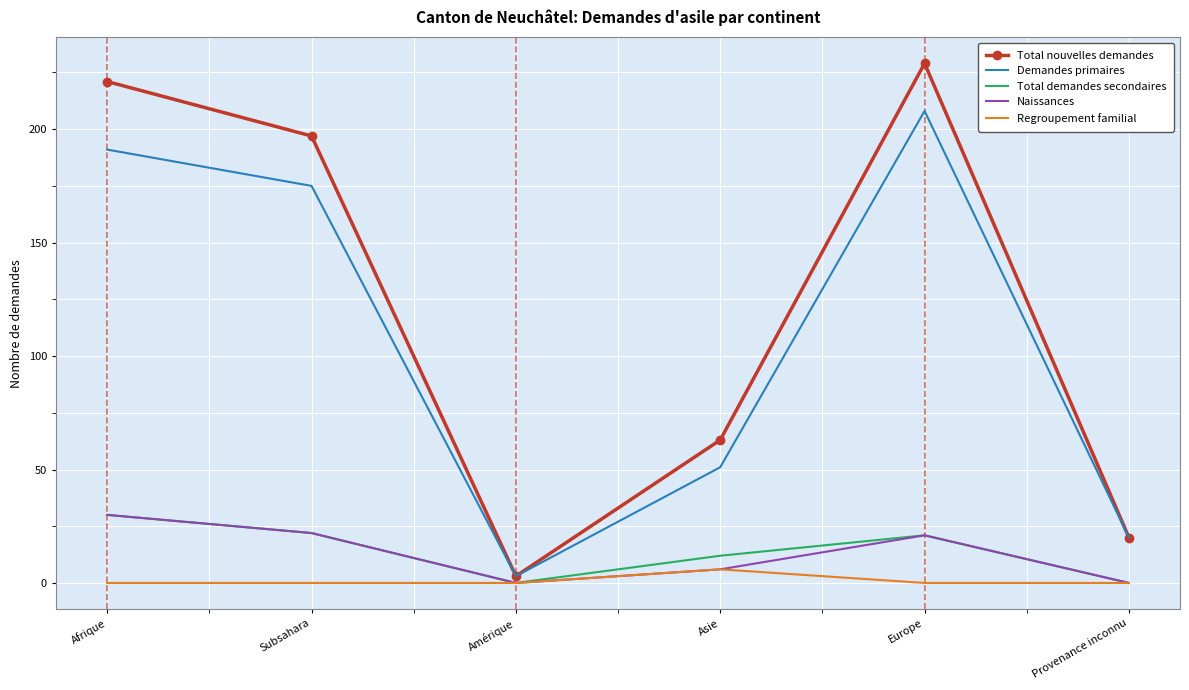

Which series changed the most between Subsahara and Asie?

Total nouvelles demandes